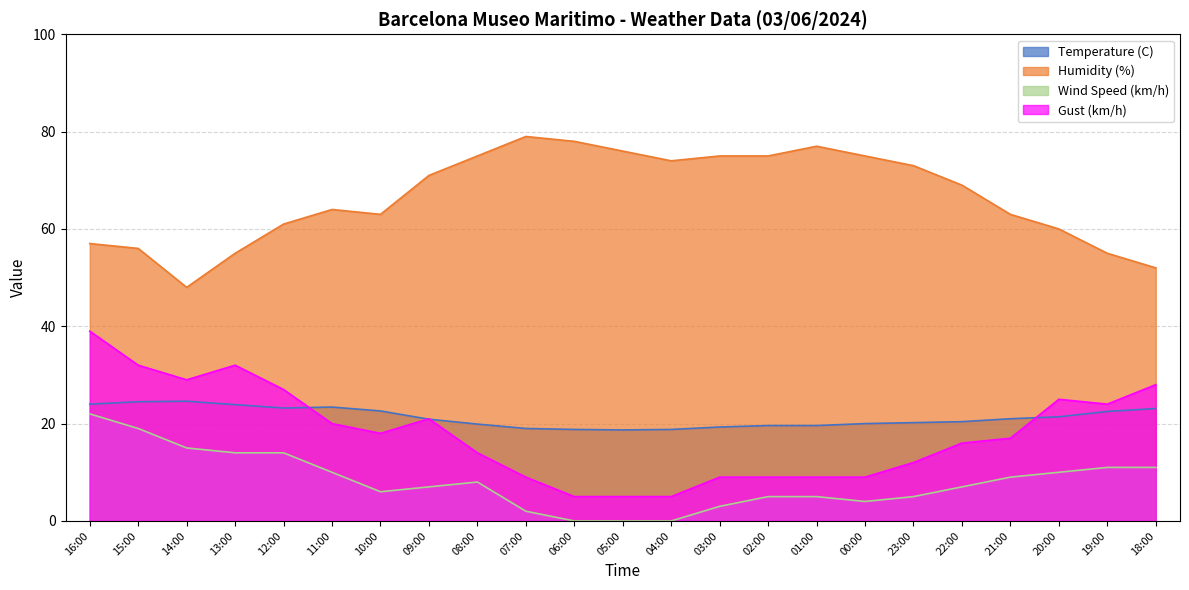

Is it true that Humidity (%) equals 75.0 at 00:00?

True